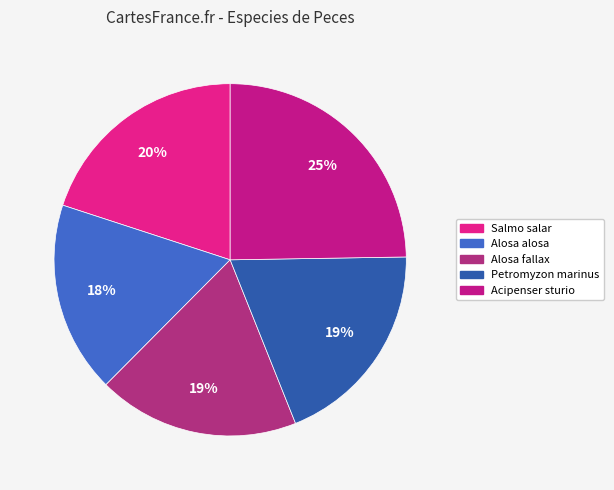

What percentage is the Acipenser sturio slice, to the nearest percent?

25%